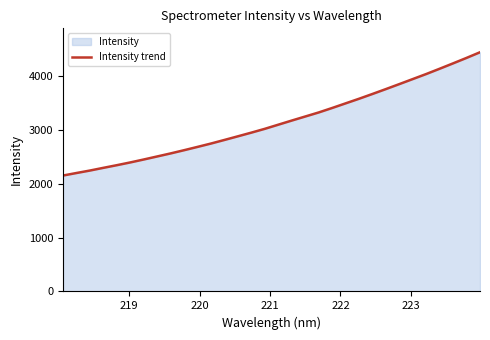

What is the difference between the second highest and minimum values?

2185.5